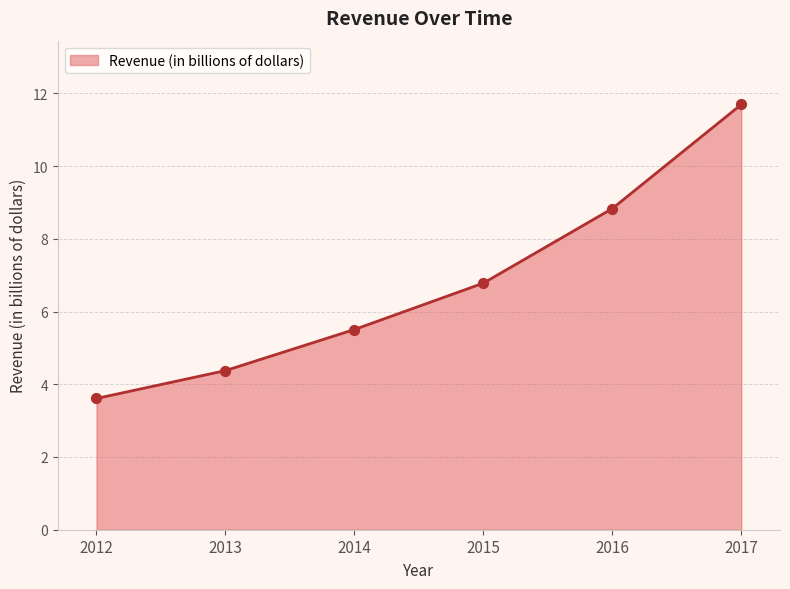

What is the change in value from 2012 to 2017?

+8.1